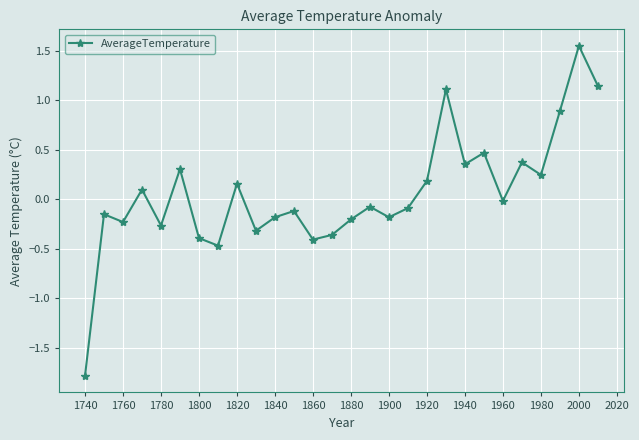

Count the number of data series in this chart.

1